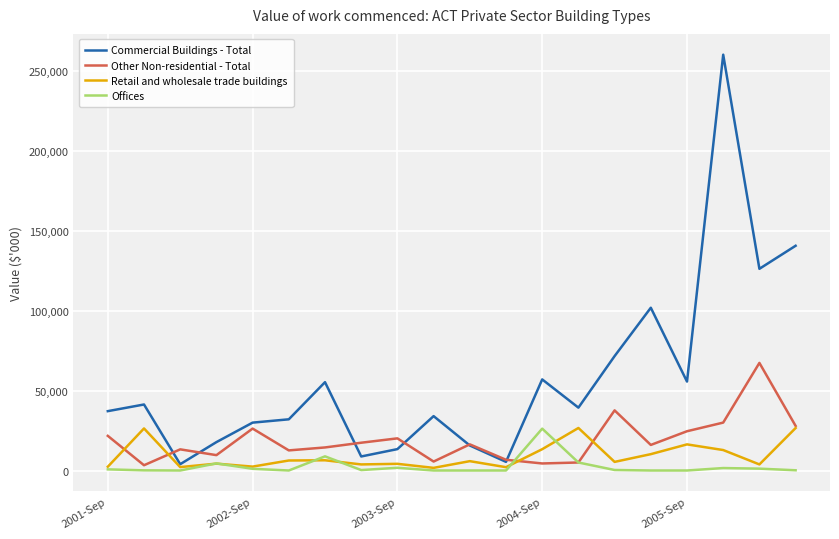

Which series has the largest total across all categories?

Commercial Buildings - Total